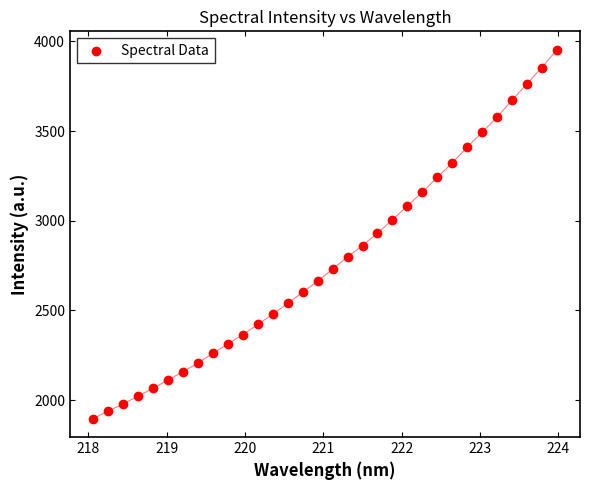

What is the range of Y values (max minus min)?

2055.7